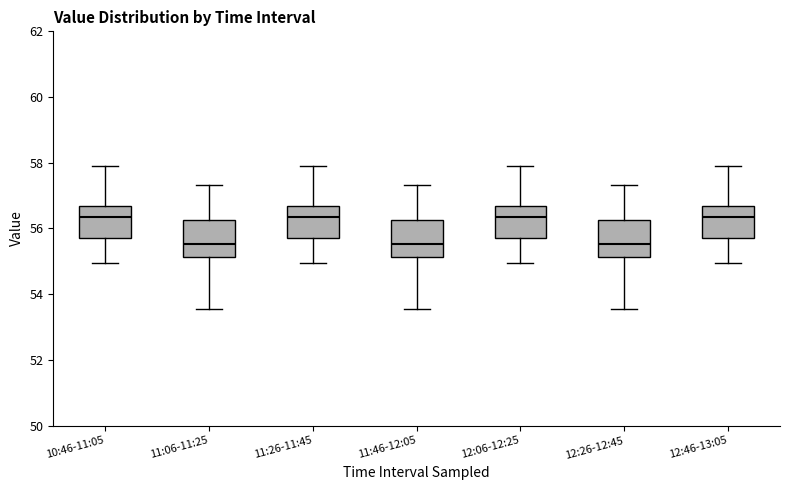

Reading left to right, transcribe this box plot: for each box, give where its median line is, the range the box spans, and where its two whiskers end, as read against the y-axis. The values are not printed on the chart, so give them approximately, as read against the axis.

10:46-11:05: median 56.4, box 55.8 to 56.6, whiskers 55.0 to 57.8
11:06-11:25: median 55.6, box 55.2 to 56.2, whiskers 53.6 to 57.4
11:26-11:45: median 56.4, box 55.8 to 56.6, whiskers 55.0 to 57.8
11:46-12:05: median 55.6, box 55.2 to 56.2, whiskers 53.6 to 57.4
12:06-12:25: median 56.4, box 55.8 to 56.6, whiskers 55.0 to 57.8
12:26-12:45: median 55.6, box 55.2 to 56.2, whiskers 53.6 to 57.4
12:46-13:05: median 56.4, box 55.8 to 56.6, whiskers 55.0 to 57.8